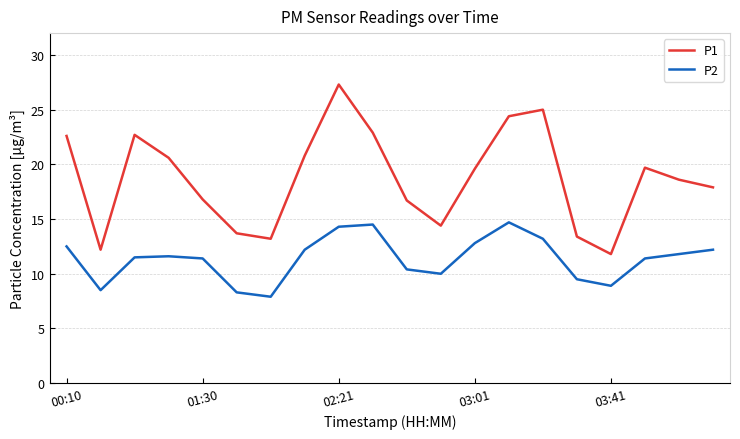

What is the difference between the maximum and minimum values in the P2 series?

6.8